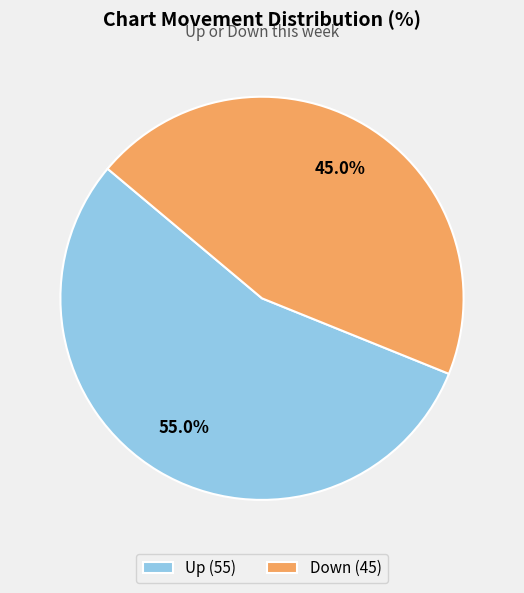

Which category has the biggest portion of the pie?

Up